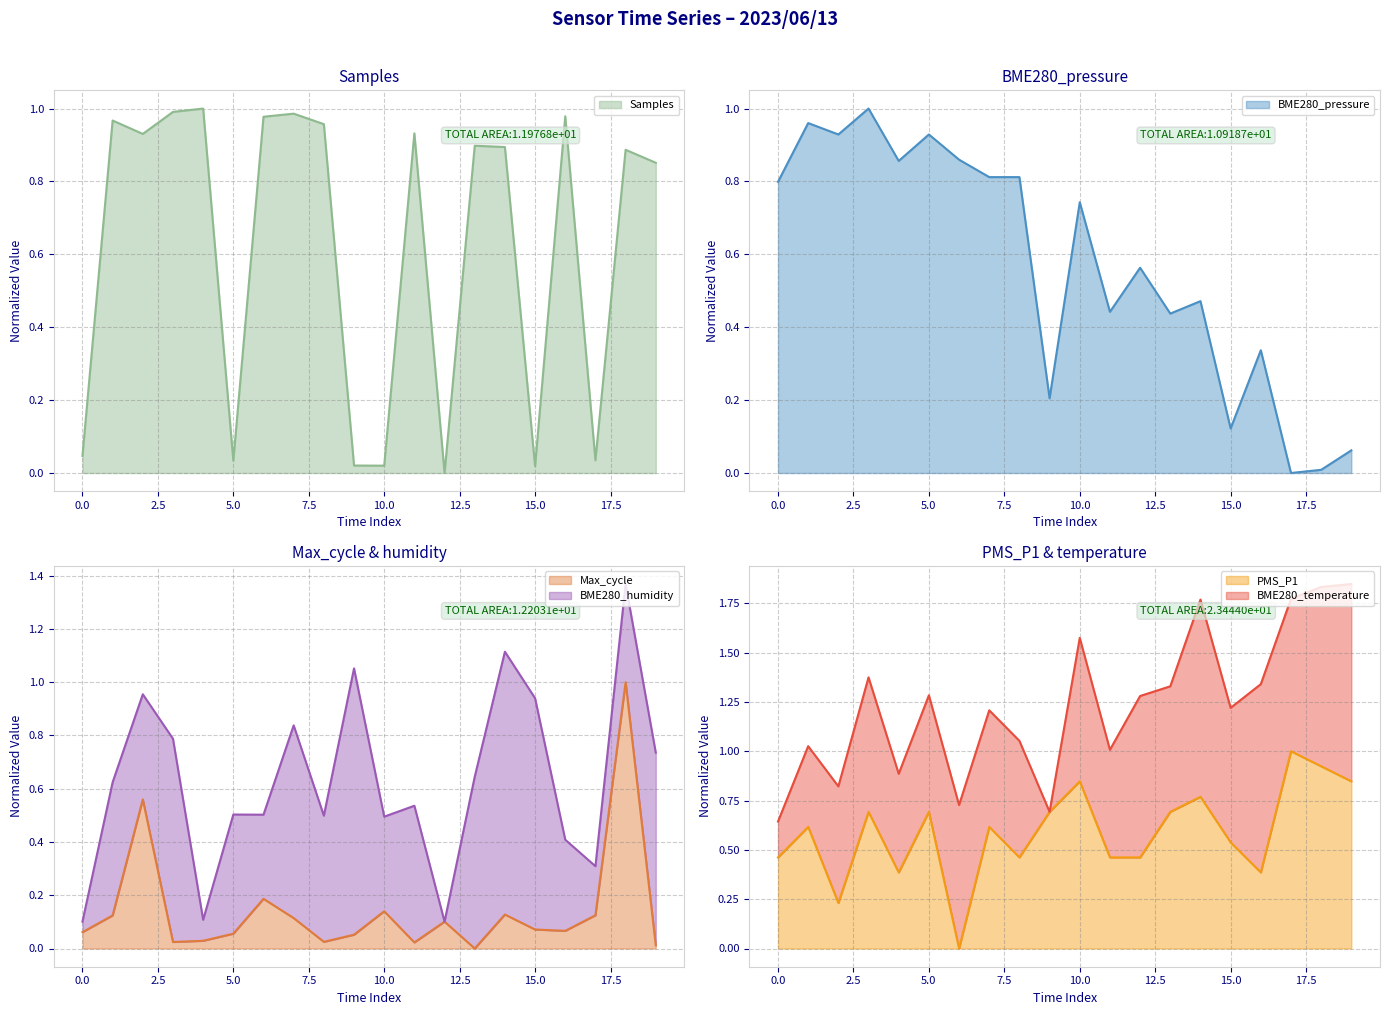

What is the spread (max minus min) of values at 04:00?

0.9